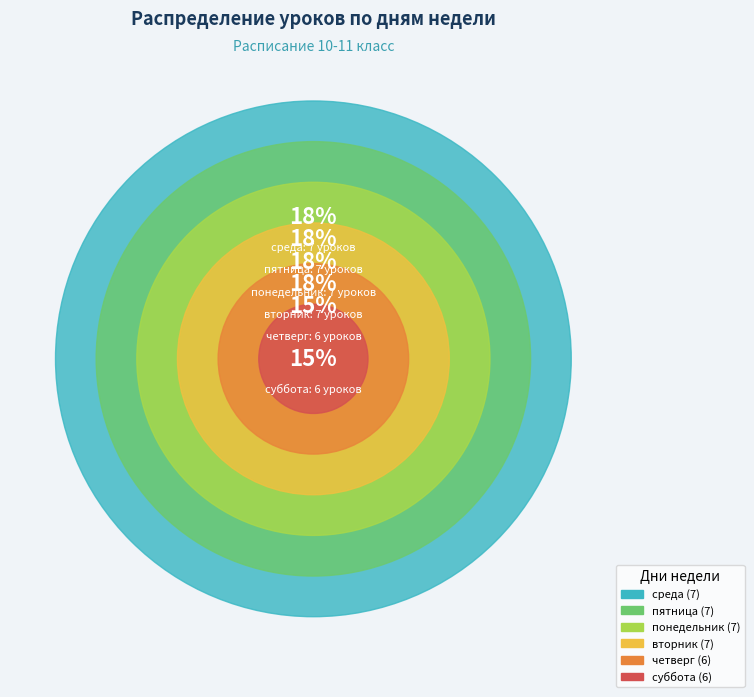

How many slices are in this pie chart?

6